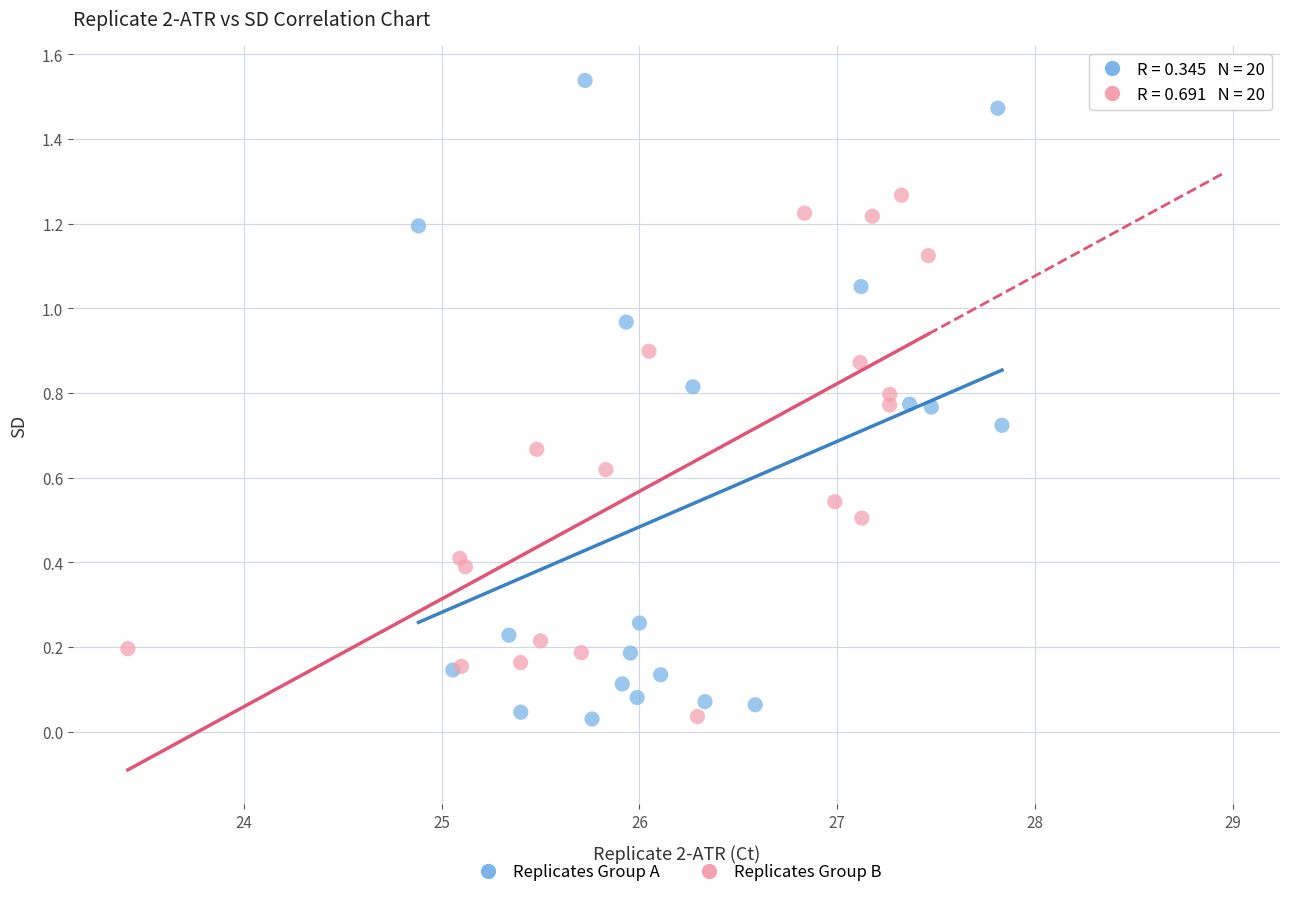

Which series has the largest Y range (max minus min)?

Replicates Group A